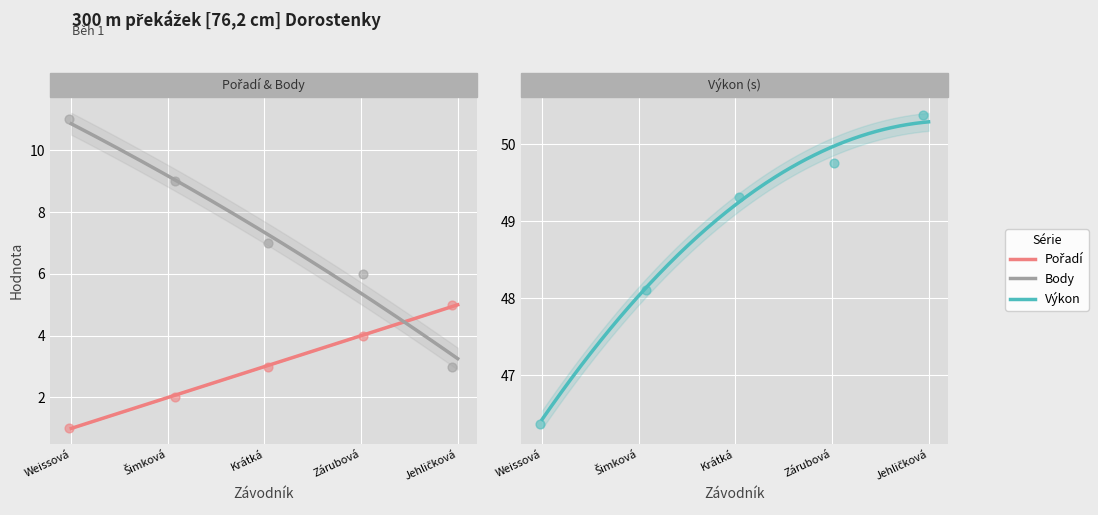

Which series has the largest total across all categories?

Výkon